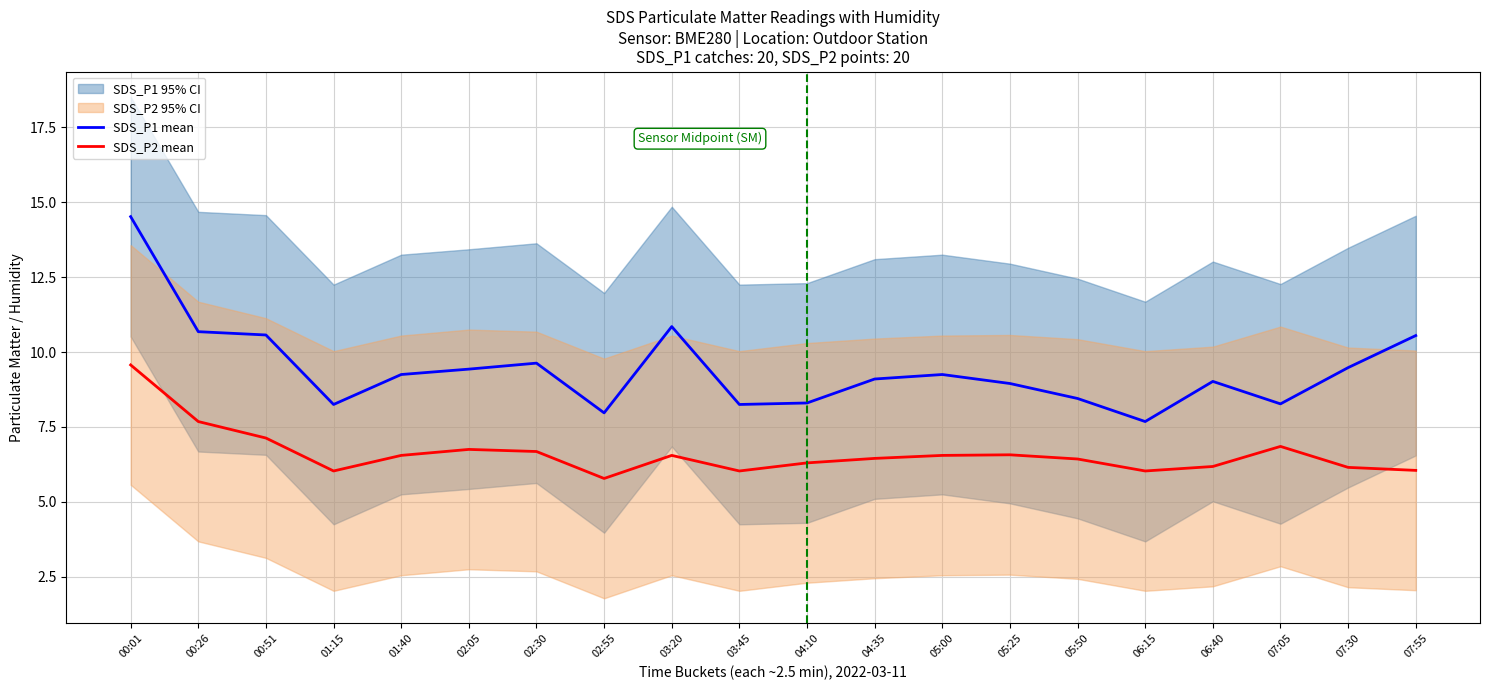

At which category does SDS_P1 mean reach its first local valley?

01:15